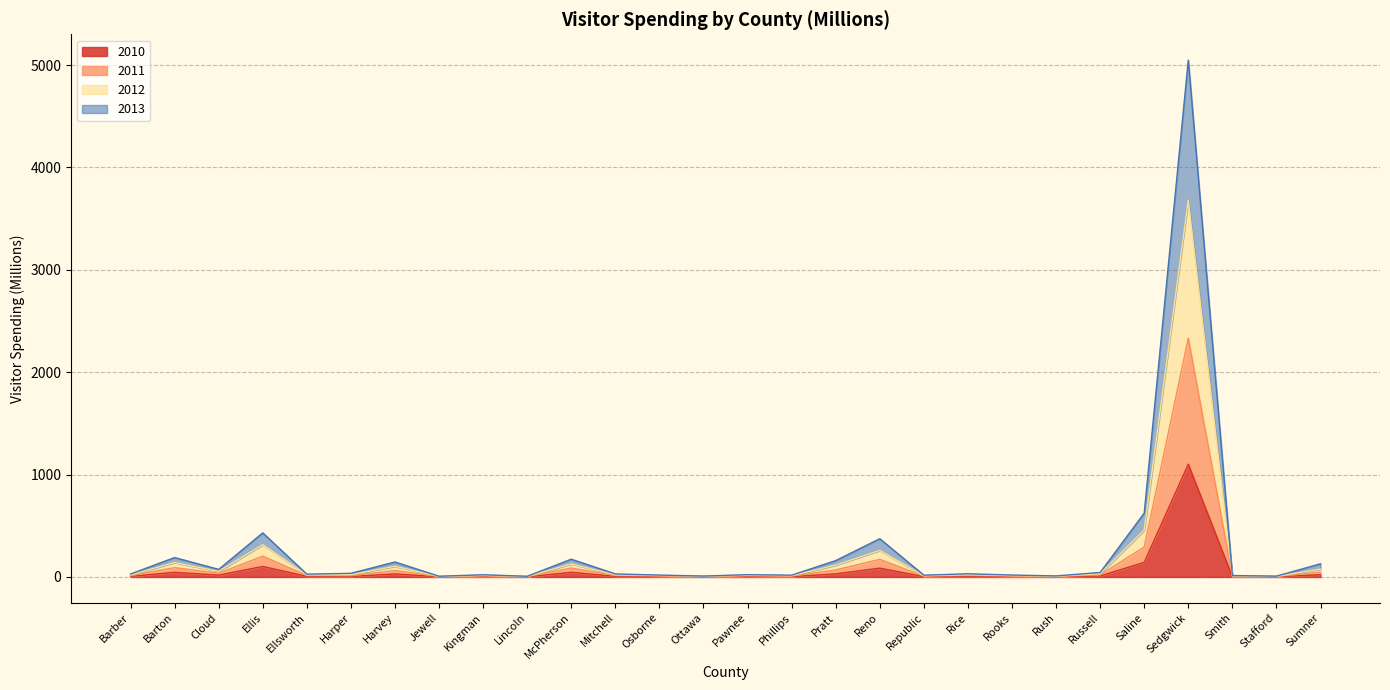

What are all the series names shown in the legend?

2010, 2011, 2012, 2013